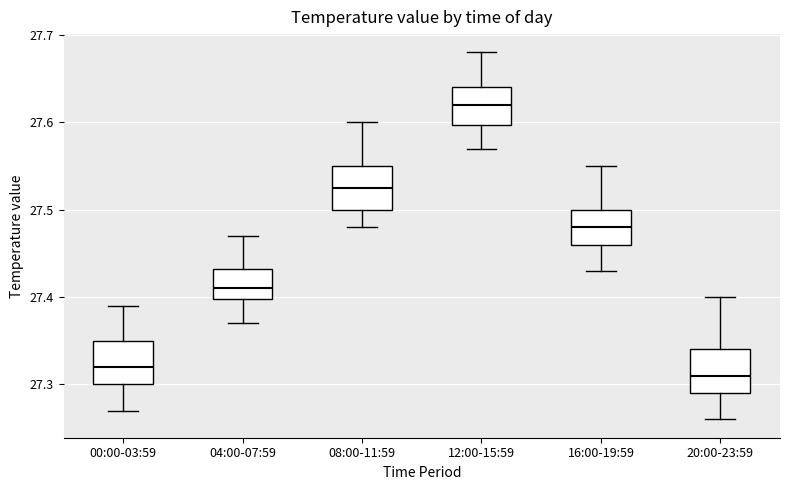

Which box has the lowest median line?

20:00-23:59